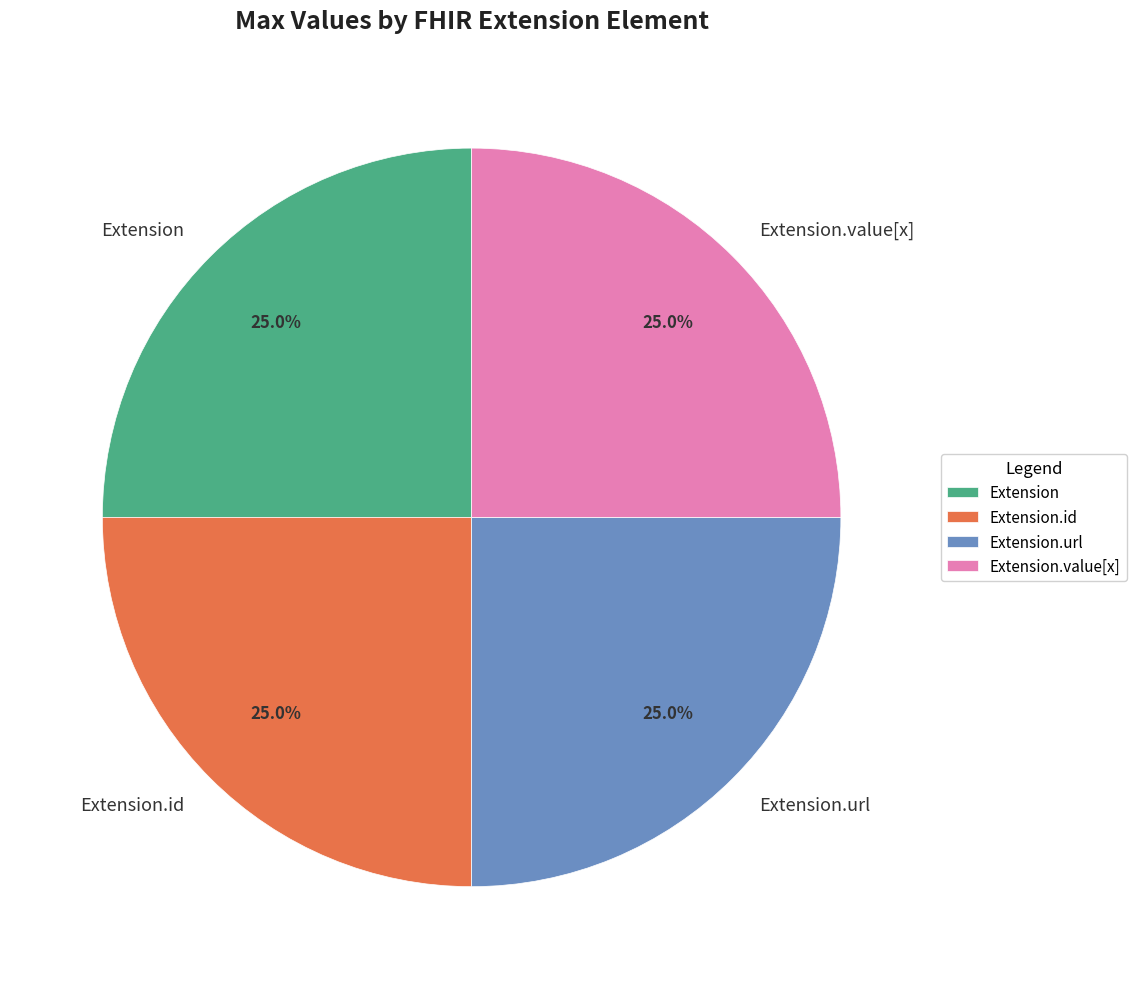

Approximately how many times larger is the value at Extension.url compared to Extension.id?

1.0